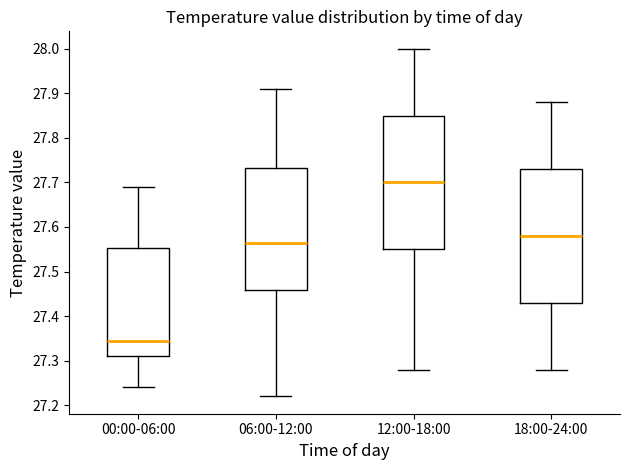

Reading left to right, transcribe this box plot: for each box, give where its median line is, the range the box spans, and where its two whiskers end, as read against the y-axis. The values are not printed on the chart, so give them approximately, as read against the axis.

00:00-06:00: median 27.35, box 27.31 to 27.55, whiskers 27.24 to 27.69
06:00-12:00: median 27.57, box 27.46 to 27.73, whiskers 27.22 to 27.91
12:00-18:00: median 27.70, box 27.55 to 27.85, whiskers 27.28 to 28.00
18:00-24:00: median 27.58, box 27.43 to 27.73, whiskers 27.28 to 27.88